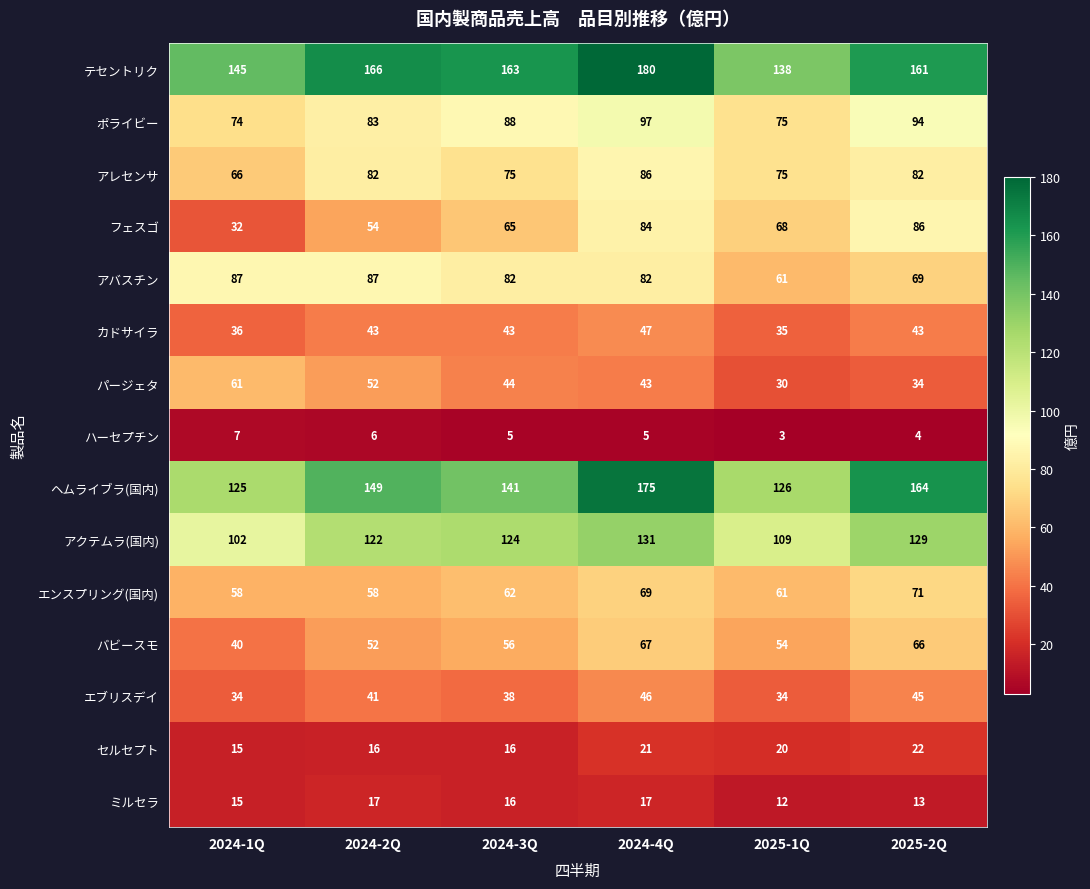

Count the エンスプリング(国内) values in the range 58 to 69.

5